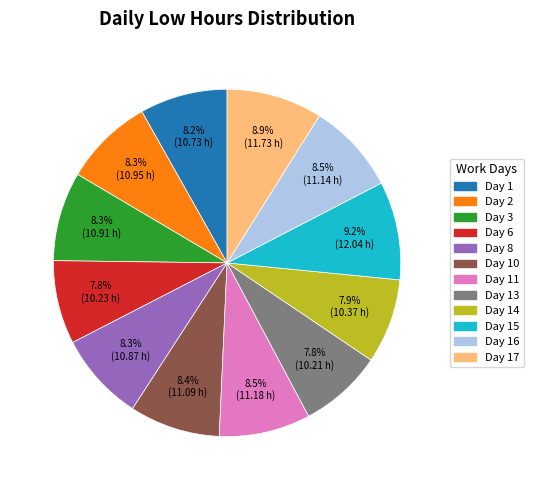

Is there a majority slice in this chart?

No